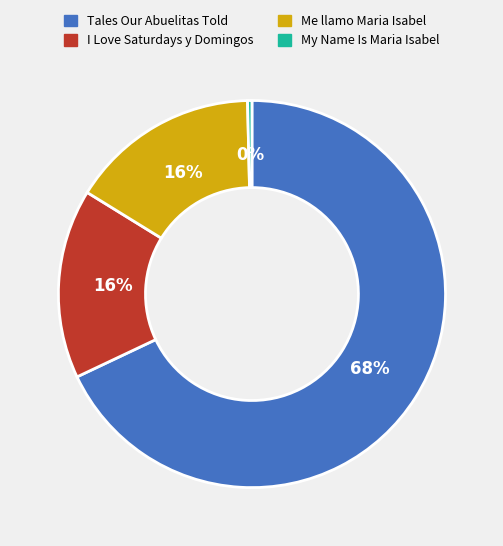

Is it true that My Name Is Maria Isabel is 0% of the pie?

True